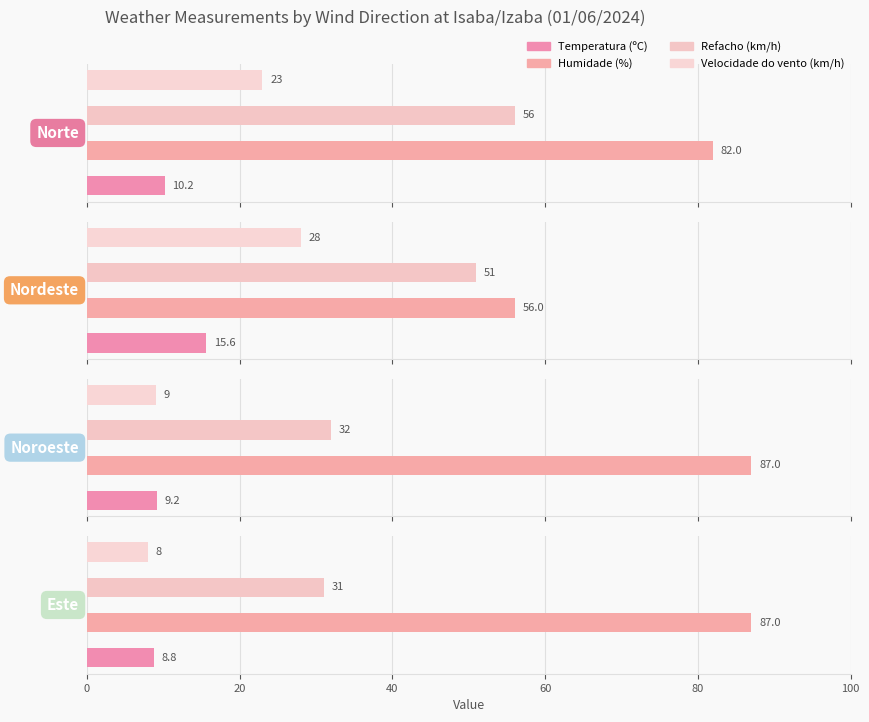

What is the label of the 3rd bar from the right?

Nordeste